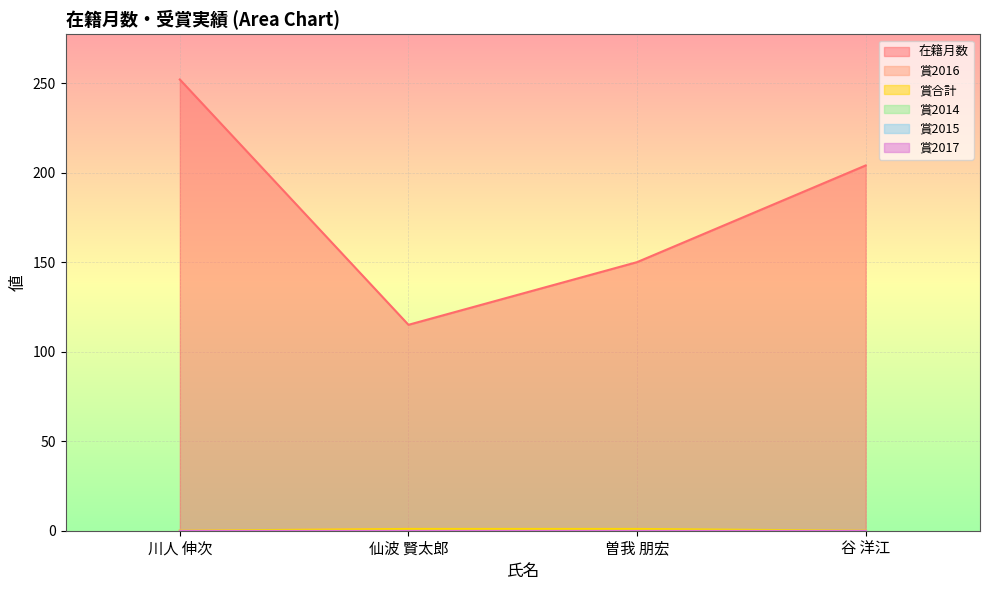

True or false: 賞合計 has a value of 1 at 曽我 朋宏.

True